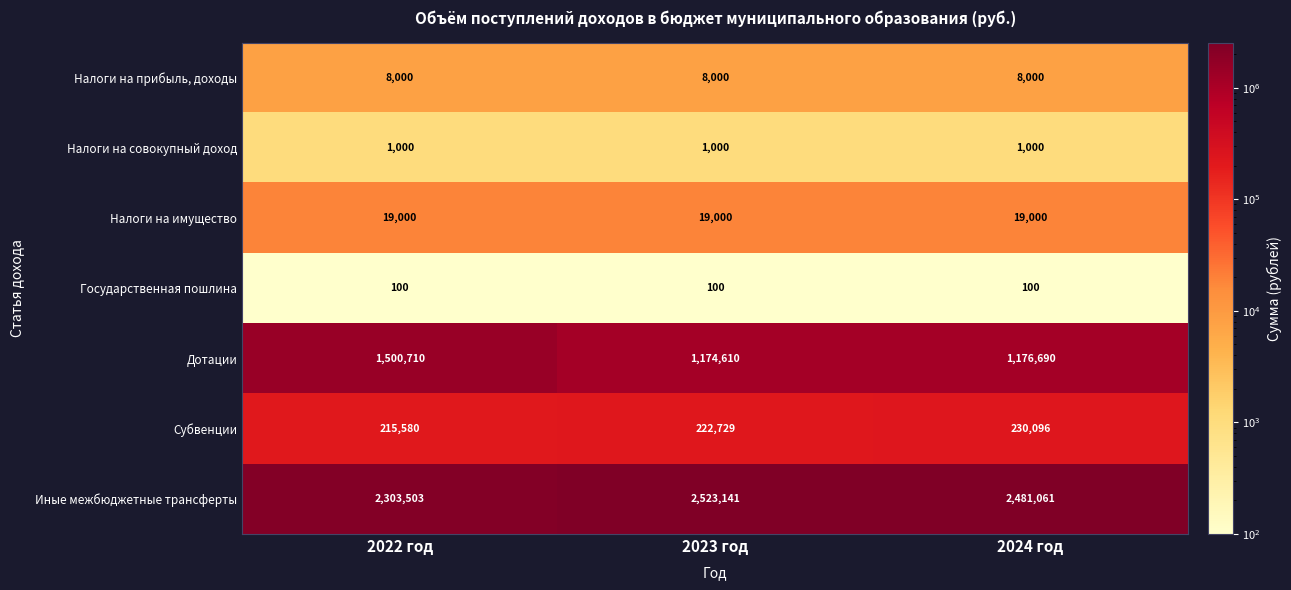

Where does the Дотации series first go above 1176690?

2022 год